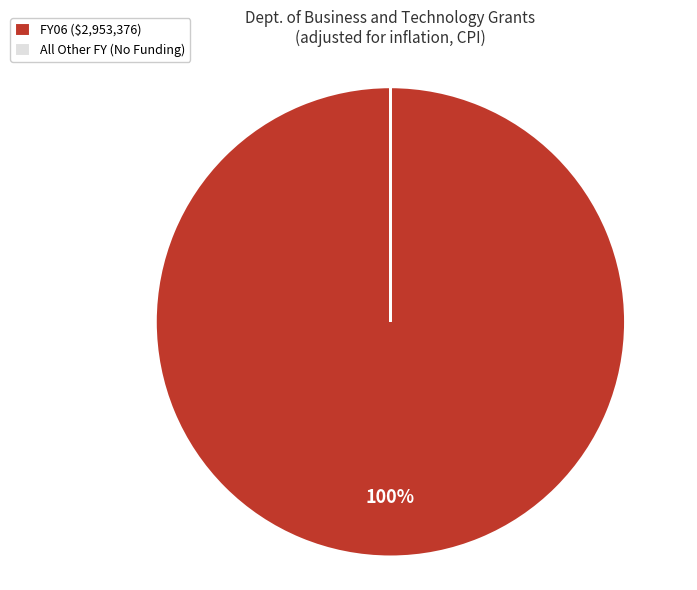

Does FY06 ($2,953,376) represent more than half of the total?

Yes